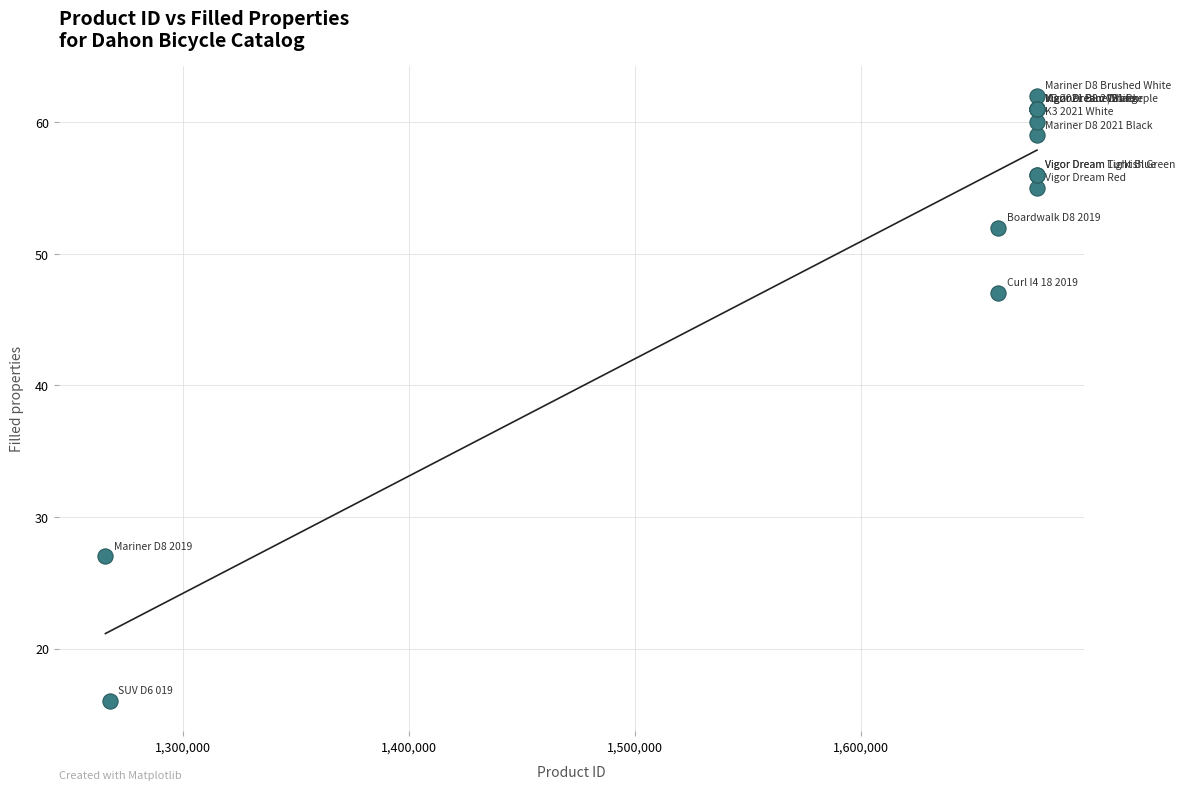

What Y value in the scatter plot is closest to 39?

47